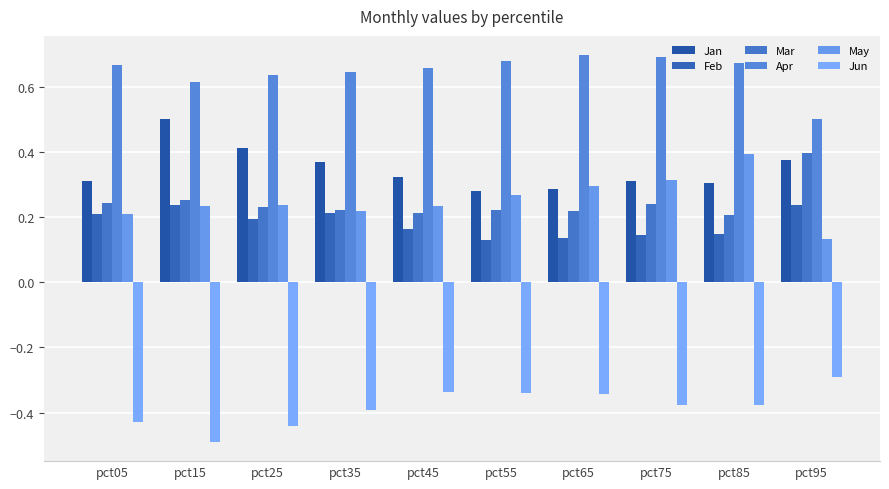

Does the chart contain any negative values?

Yes